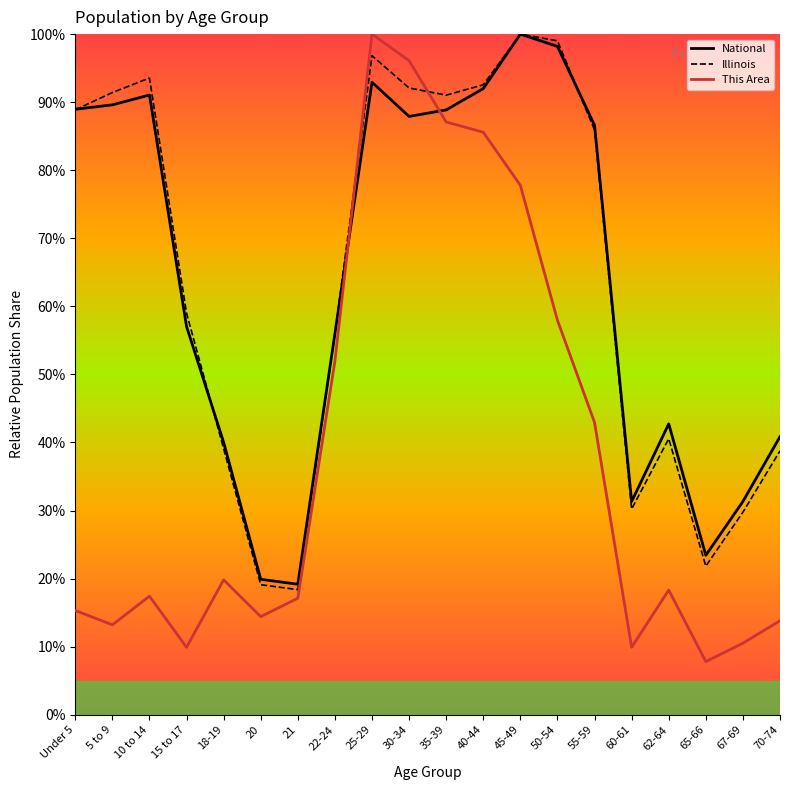

What is the label of the 12th point from the left?

40-44